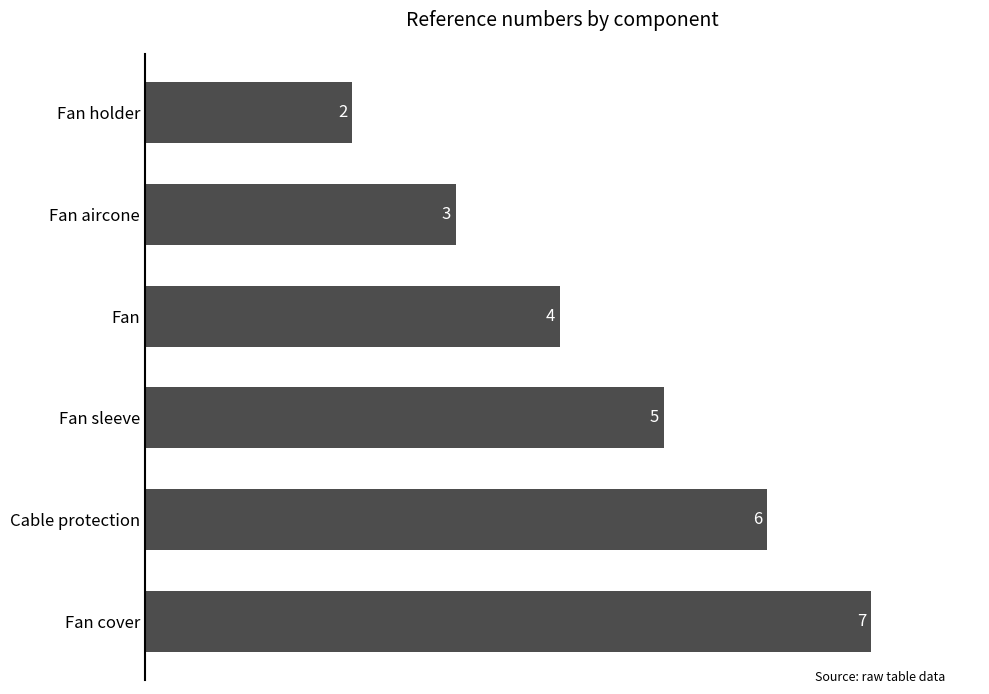

Reading bottom to top, extract all data points from this chart.

7	6	5	4	3	2